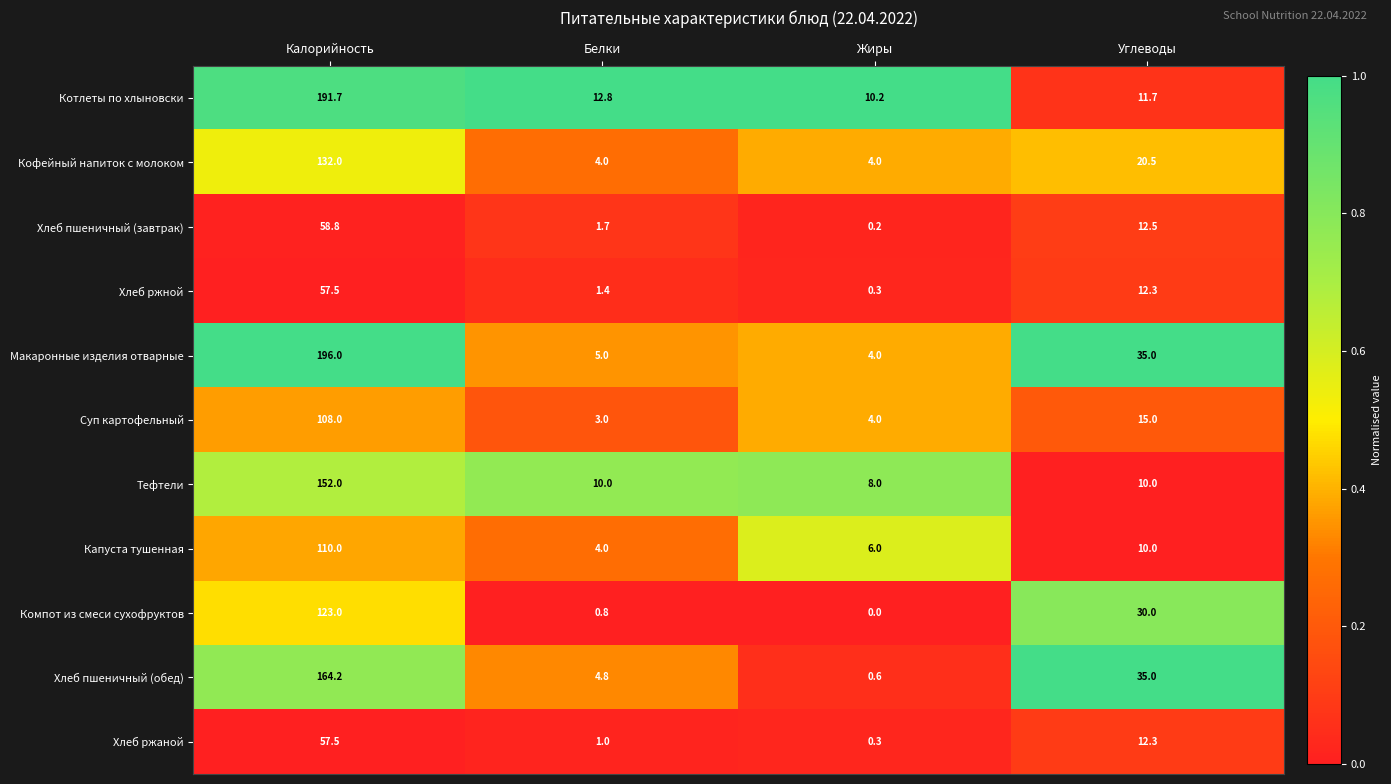

What is the difference between the highest and lowest values at Жиры?

10.2